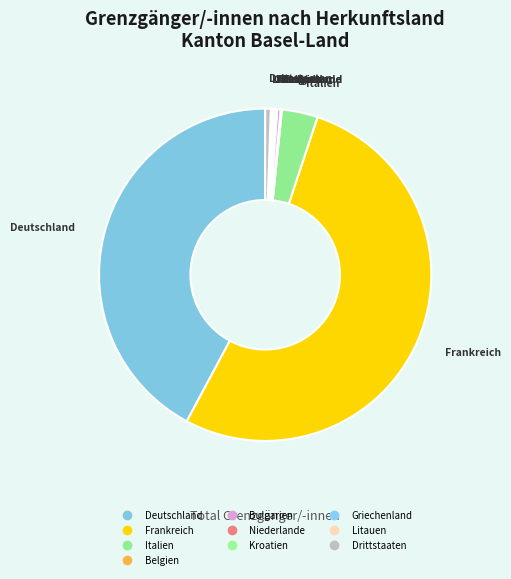

How much of the chart is everything except Drittstaaten?

99.5%